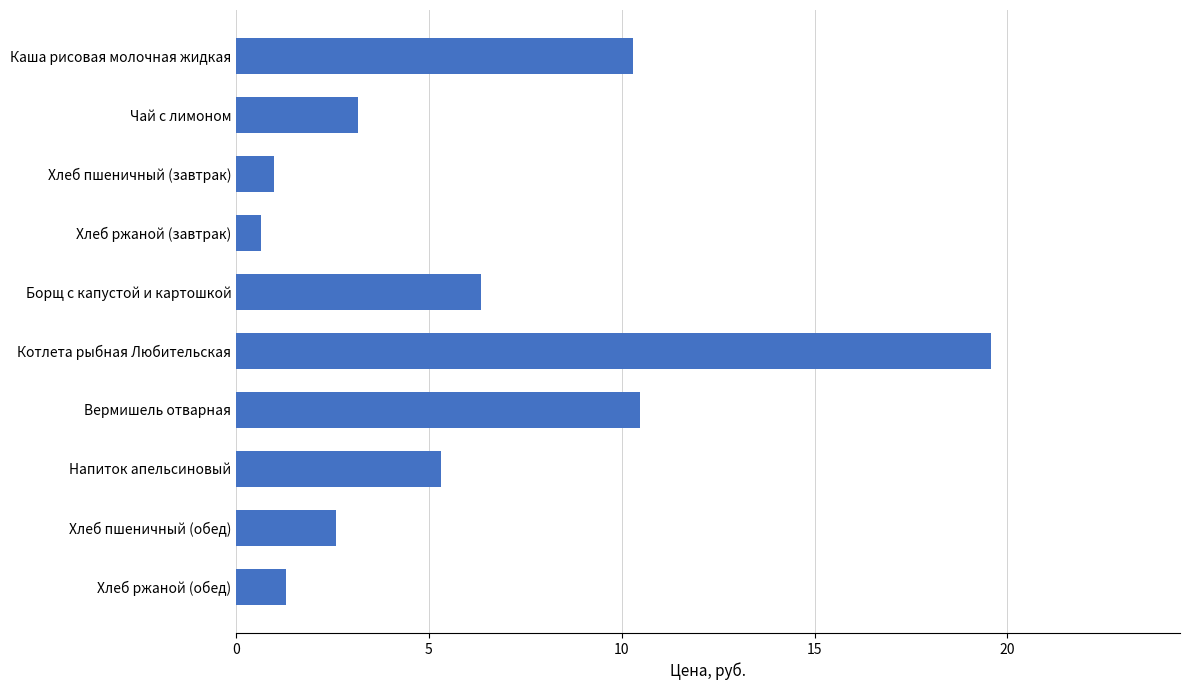

What position from the bottom is Вермишель отварная?

4